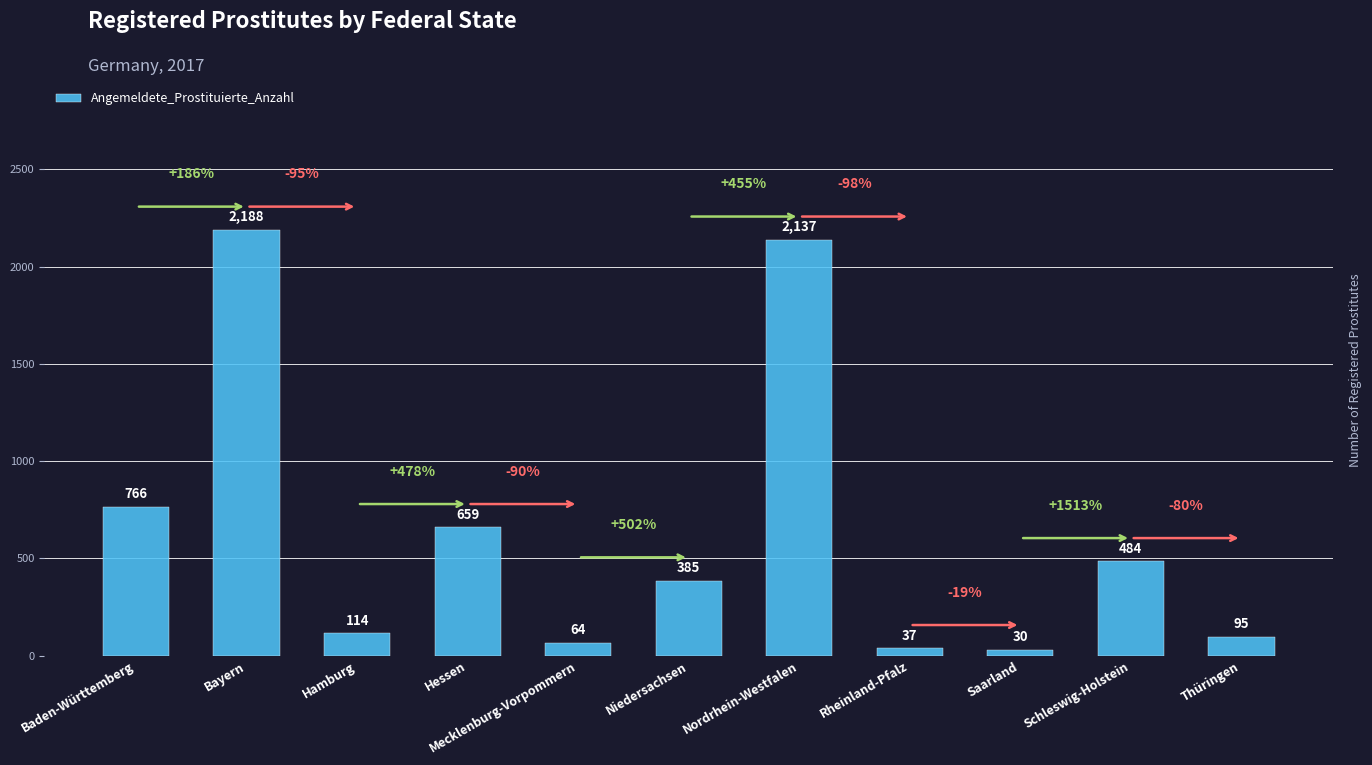

What is the approximate value at Baden-Württemberg?

766